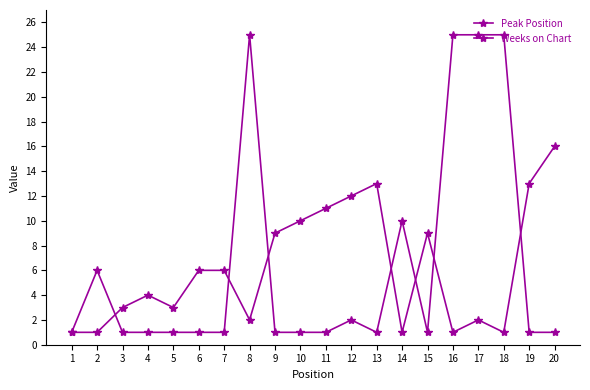

What is the total value across all series at 4?

5